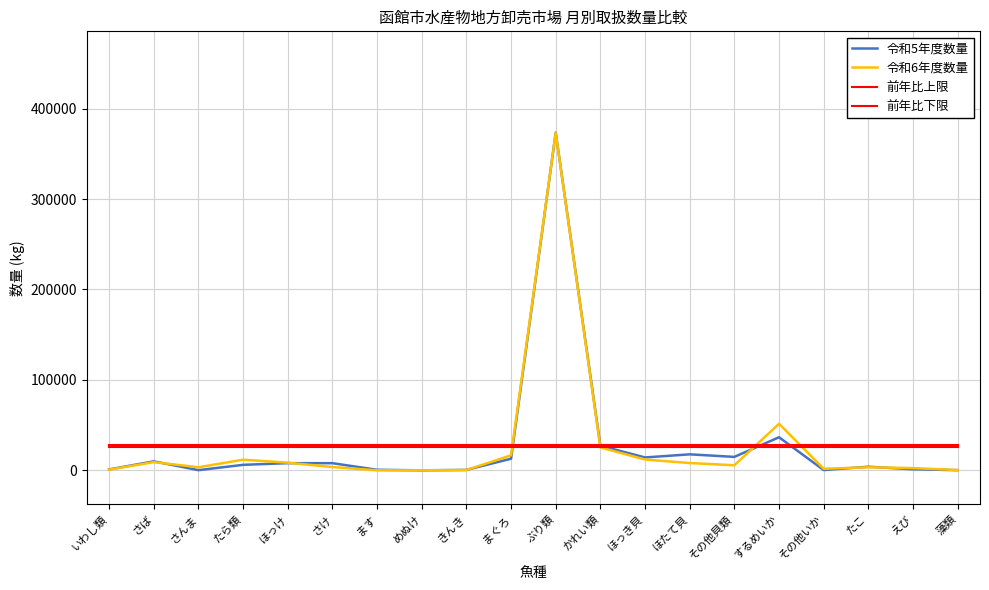

What is the difference between the maximum and minimum values in the 令和6年度数量 series?

373288.6